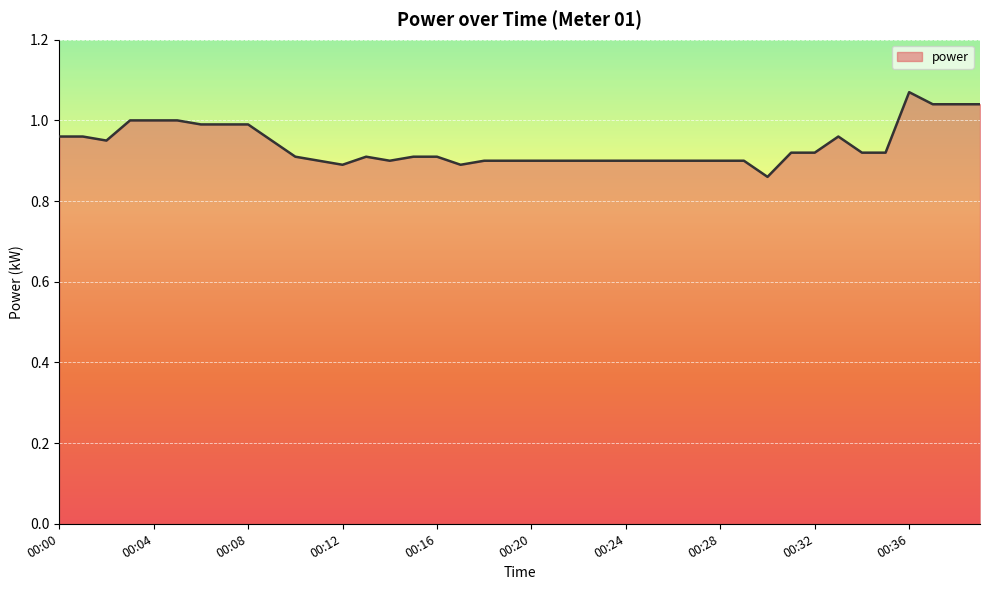

List the labels in order of value, smallest first.

00:30, 00:12, 00:17, 00:11, 00:14, 00:18, 00:19, 00:20, 00:21, 00:22, 00:23, 00:24, 00:25, 00:26, 00:27, 00:28, 00:29, 00:10, 00:13, 00:15, 00:16, 00:31, 00:32, 00:34, 00:35, 00:02, 00:09, 00:00, 00:01, 00:33, 00:06, 00:07, 00:08, 00:03, 00:04, 00:05, 00:37, 00:38, 00:39, 00:36